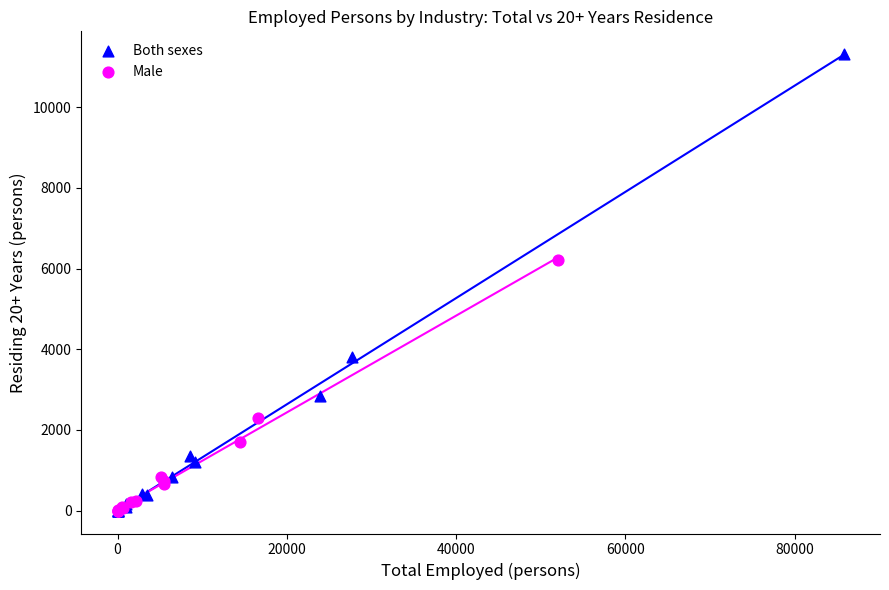

Which series contains the highest Y value?

Both sexes